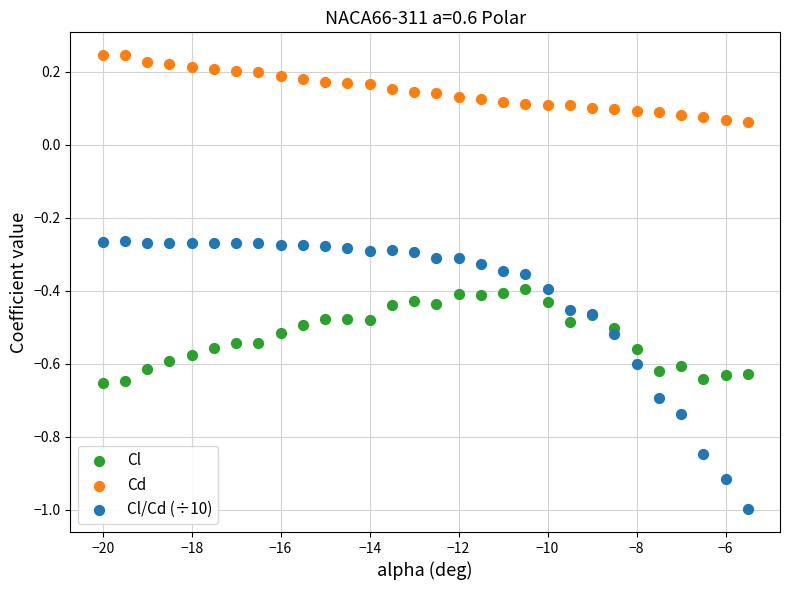

What is the X range (max minus min) for the scatter plot?

14.5